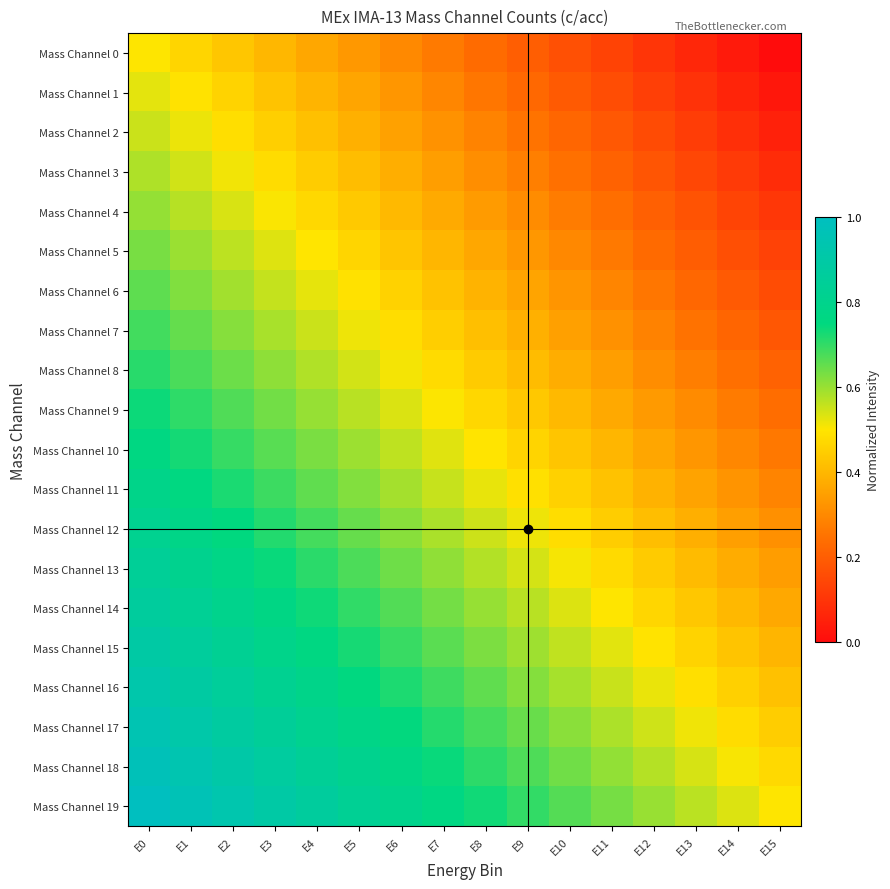

Reading left to right, transcribe all the data shown in this chart.

Mass Channel 0: E0=0.5	E1=0.5	E2=0.4	E3=0.4	E4=0.4	E5=0.3	E6=0.3	E7=0.3	E8=0.2	E9=0.2	E10=0.2	E11=0.1	E12=0.1	E13=0.1	E14=0.0	E15=0.0
Mass Channel 1: E0=0.5	E1=0.5	E2=0.5	E3=0.4	E4=0.4	E5=0.4	E6=0.3	E7=0.3	E8=0.3	E9=0.2	E10=0.2	E11=0.2	E12=0.1	E13=0.1	E14=0.1	E15=0.0
Mass Channel 2: E0=0.6	E1=0.5	E2=0.5	E3=0.5	E4=0.4	E5=0.4	E6=0.4	E7=0.3	E8=0.3	E9=0.3	E10=0.2	E11=0.2	E12=0.2	E13=0.1	E14=0.1	E15=0.1
Mass Channel 3: E0=0.6	E1=0.5	E2=0.5	E3=0.5	E4=0.4	E5=0.4	E6=0.4	E7=0.3	E8=0.3	E9=0.3	E10=0.2	E11=0.2	E12=0.2	E13=0.1	E14=0.1	E15=0.1
Mass Channel 4: E0=0.6	E1=0.6	E2=0.5	E3=0.5	E4=0.5	E5=0.4	E6=0.4	E7=0.4	E8=0.3	E9=0.3	E10=0.3	E11=0.2	E12=0.2	E13=0.2	E14=0.1	E15=0.1
Mass Channel 5: E0=0.6	E1=0.6	E2=0.6	E3=0.5	E4=0.5	E5=0.5	E6=0.4	E7=0.4	E8=0.4	E9=0.3	E10=0.3	E11=0.3	E12=0.2	E13=0.2	E14=0.2	E15=0.1
Mass Channel 6: E0=0.7	E1=0.6	E2=0.6	E3=0.6	E4=0.5	E5=0.5	E6=0.5	E7=0.4	E8=0.4	E9=0.4	E10=0.3	E11=0.3	E12=0.3	E13=0.2	E14=0.2	E15=0.2
Mass Channel 7: E0=0.7	E1=0.7	E2=0.6	E3=0.6	E4=0.6	E5=0.5	E6=0.5	E7=0.5	E8=0.4	E9=0.4	E10=0.4	E11=0.3	E12=0.3	E13=0.3	E14=0.2	E15=0.2
Mass Channel 8: E0=0.7	E1=0.7	E2=0.6	E3=0.6	E4=0.6	E5=0.5	E6=0.5	E7=0.5	E8=0.4	E9=0.4	E10=0.4	E11=0.3	E12=0.3	E13=0.3	E14=0.2	E15=0.2
Mass Channel 9: E0=0.7	E1=0.7	E2=0.7	E3=0.6	E4=0.6	E5=0.6	E6=0.5	E7=0.5	E8=0.5	E9=0.4	E10=0.4	E11=0.4	E12=0.3	E13=0.3	E14=0.3	E15=0.2
Mass Channel 10: E0=0.8	E1=0.7	E2=0.7	E3=0.7	E4=0.6	E5=0.6	E6=0.6	E7=0.5	E8=0.5	E9=0.5	E10=0.4	E11=0.4	E12=0.4	E13=0.3	E14=0.3	E15=0.3
Mass Channel 11: E0=0.8	E1=0.8	E2=0.7	E3=0.7	E4=0.7	E5=0.6	E6=0.6	E7=0.6	E8=0.5	E9=0.5	E10=0.5	E11=0.4	E12=0.4	E13=0.4	E14=0.3	E15=0.3
Mass Channel 12: E0=0.8	E1=0.8	E2=0.7	E3=0.7	E4=0.7	E5=0.6	E6=0.6	E7=0.6	E8=0.5	E9=0.5	E10=0.5	E11=0.4	E12=0.4	E13=0.4	E14=0.3	E15=0.3
Mass Channel 13: E0=0.8	E1=0.8	E2=0.8	E3=0.7	E4=0.7	E5=0.7	E6=0.6	E7=0.6	E8=0.6	E9=0.5	E10=0.5	E11=0.5	E12=0.4	E13=0.4	E14=0.4	E15=0.3
Mass Channel 14: E0=0.9	E1=0.8	E2=0.8	E3=0.8	E4=0.7	E5=0.7	E6=0.7	E7=0.6	E8=0.6	E9=0.6	E10=0.5	E11=0.5	E12=0.5	E13=0.4	E14=0.4	E15=0.4
Mass Channel 15: E0=0.9	E1=0.9	E2=0.8	E3=0.8	E4=0.8	E5=0.7	E6=0.7	E7=0.7	E8=0.6	E9=0.6	E10=0.6	E11=0.5	E12=0.5	E13=0.5	E14=0.4	E15=0.4
Mass Channel 16: E0=0.9	E1=0.9	E2=0.9	E3=0.8	E4=0.8	E5=0.8	E6=0.7	E7=0.7	E8=0.7	E9=0.6	E10=0.6	E11=0.6	E12=0.5	E13=0.5	E14=0.5	E15=0.4
Mass Channel 17: E0=0.9	E1=0.9	E2=0.9	E3=0.8	E4=0.8	E5=0.8	E6=0.7	E7=0.7	E8=0.7	E9=0.6	E10=0.6	E11=0.6	E12=0.5	E13=0.5	E14=0.5	E15=0.4
Mass Channel 18: E0=1.0	E1=0.9	E2=0.9	E3=0.9	E4=0.8	E5=0.8	E6=0.8	E7=0.7	E8=0.7	E9=0.7	E10=0.6	E11=0.6	E12=0.6	E13=0.5	E14=0.5	E15=0.5
Mass Channel 19: E0=1.0	E1=1.0	E2=0.9	E3=0.9	E4=0.9	E5=0.8	E6=0.8	E7=0.8	E8=0.7	E9=0.7	E10=0.7	E11=0.6	E12=0.6	E13=0.6	E14=0.5	E15=0.5